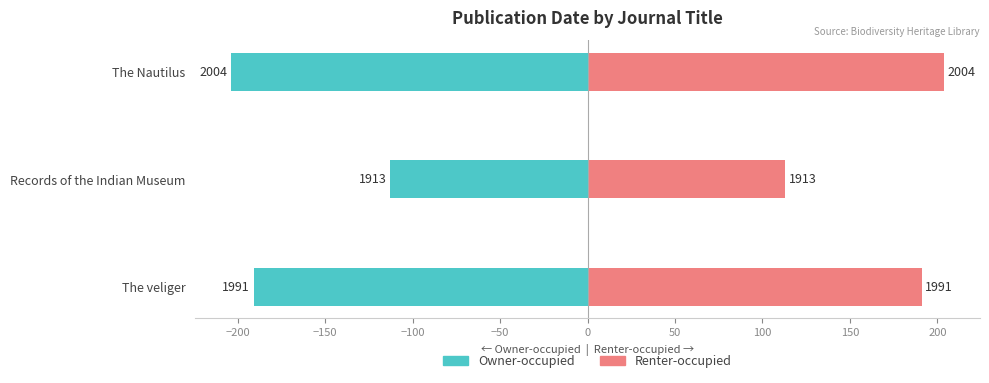

Is the value of Renter-occupied at The veliger greater than the value of Owner-occupied at Records of the Indian Museum?

Yes